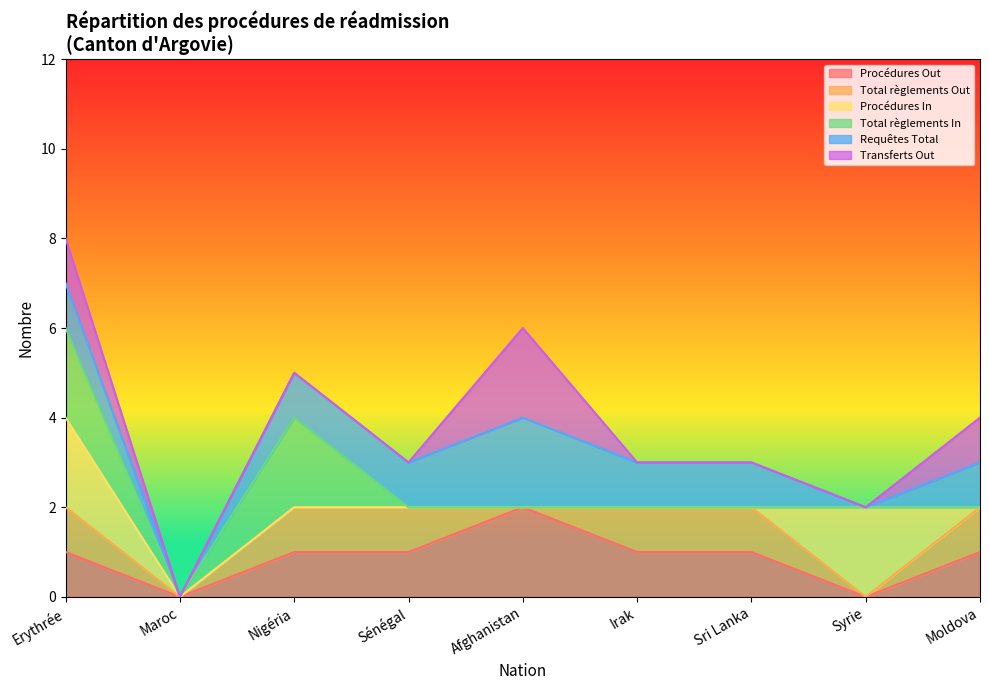

At which category is the sum across all series the highest?

Erythrée